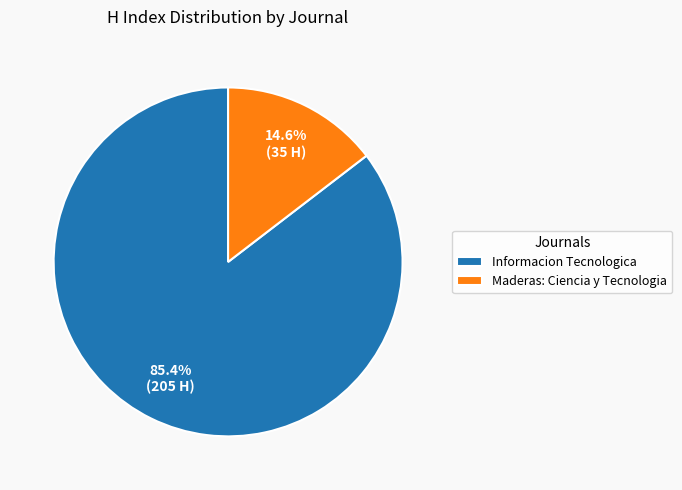

Is there a majority slice in this chart?

Yes